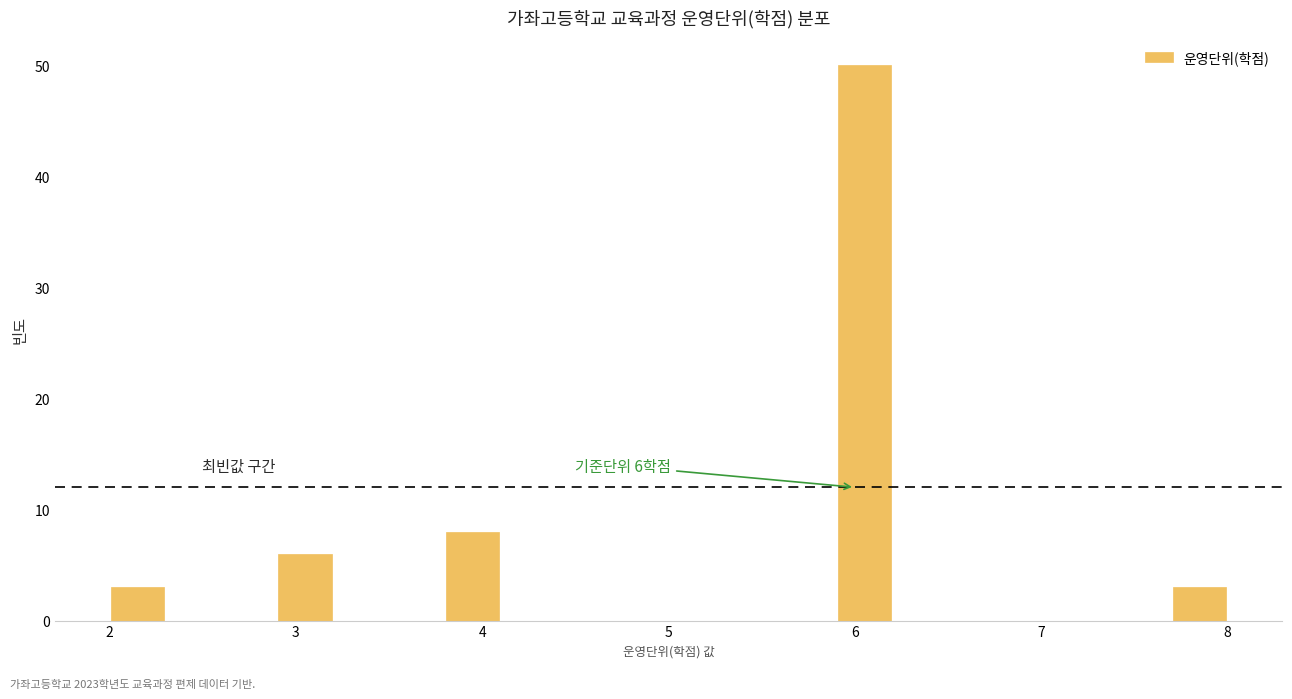

Around what value on the x-axis is the tallest bar? Give the approximate position of its centre, as read against the axis.

6.1